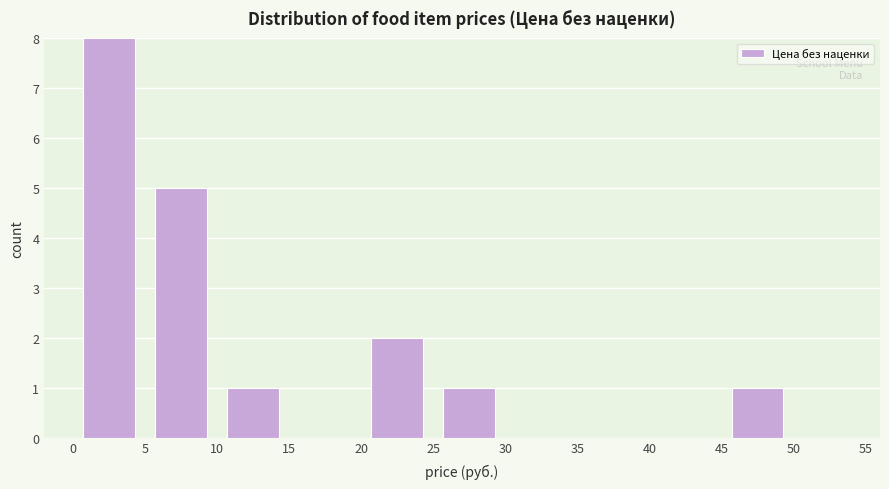

Reading left to right, list every bar in this chart as the range it spans on the x-axis followed by its height. The values are not printed on the chart, so give them approximately, as read against the axis.

0 to 5: 8
5 to 10: 5
10 to 15: 1
15 to 20: 0
20 to 25: 2
25 to 30: 1
30 to 35: 0
35 to 40: 0
40 to 45: 0
45 to 50: 1
50 to 55: 0